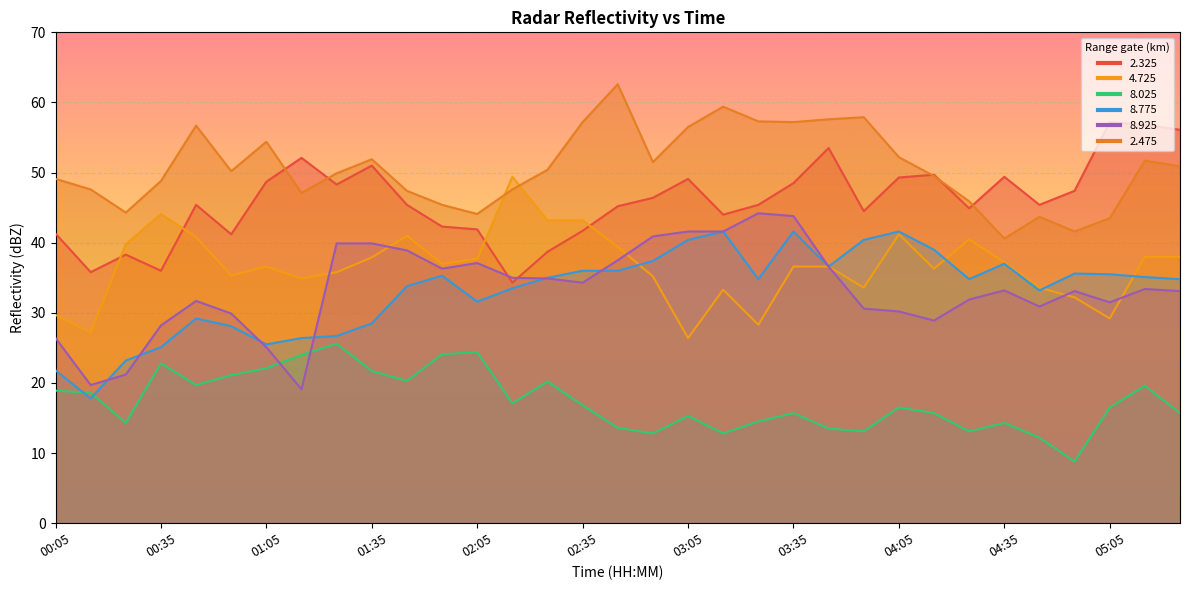

What is the difference between the   8.025 values at 03:45 and 00:15?

5.1